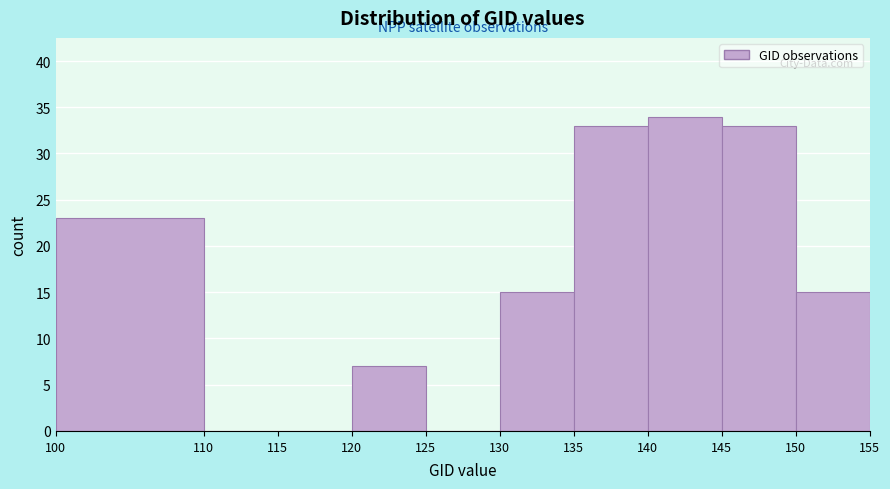

Reading left to right, transcribe all the data shown in this chart.

100=23	110=0	115=0	120=7	125=0	130=15	135=33	140=34	145=33	150=15